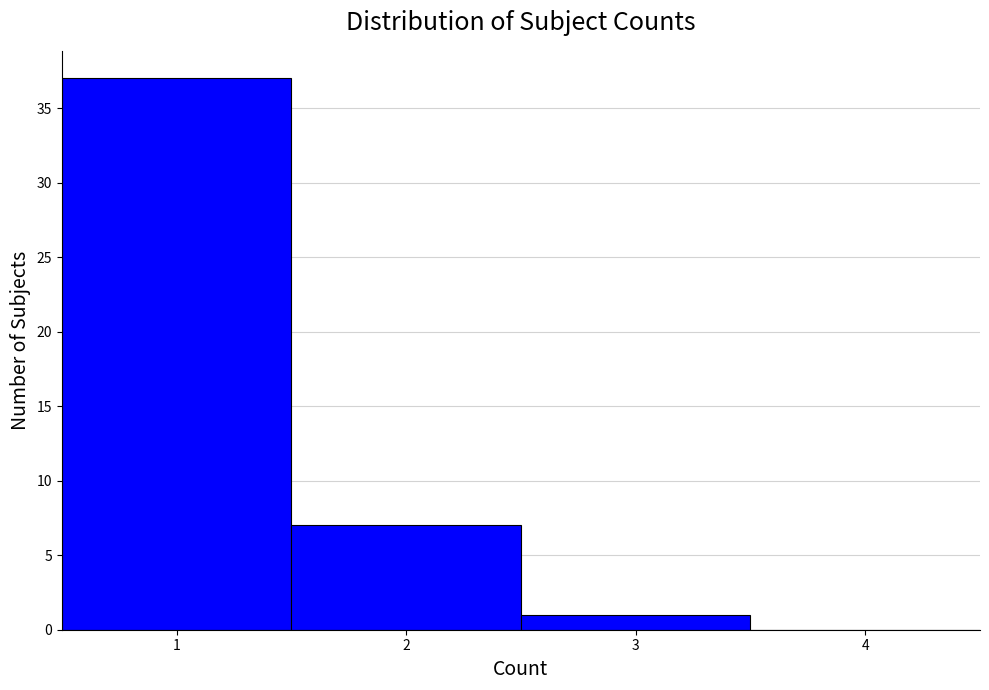

Which range on the x-axis has the tallest bar?

0.5 to 1.5